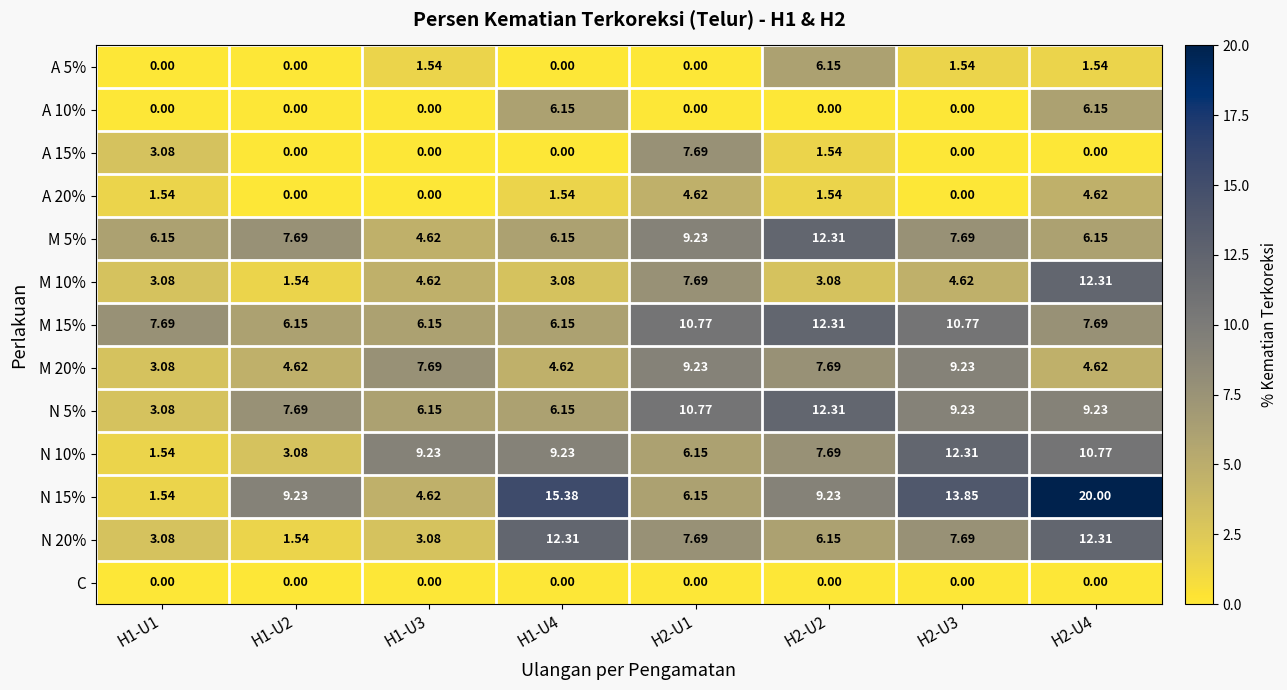

Is the value of N 20% at H1-U2 greater than the value of A 20% at H1-U3?

Yes